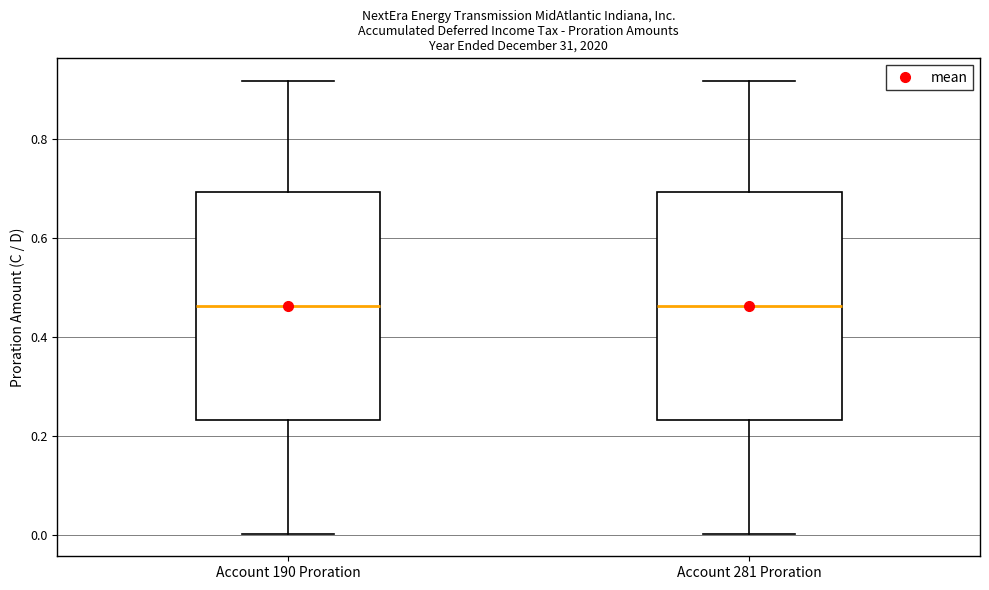

Reading left to right, transcribe this box plot: for each box, give where its median line is, the range the box spans, and where its two whiskers end, as read against the y-axis. The values are not printed on the chart, so give them approximately, as read against the axis.

Account 190 Proration: median 0.46, box 0.24 to 0.70, whiskers 0.00 to 0.92
Account 281 Proration: median 0.46, box 0.24 to 0.70, whiskers 0.00 to 0.92